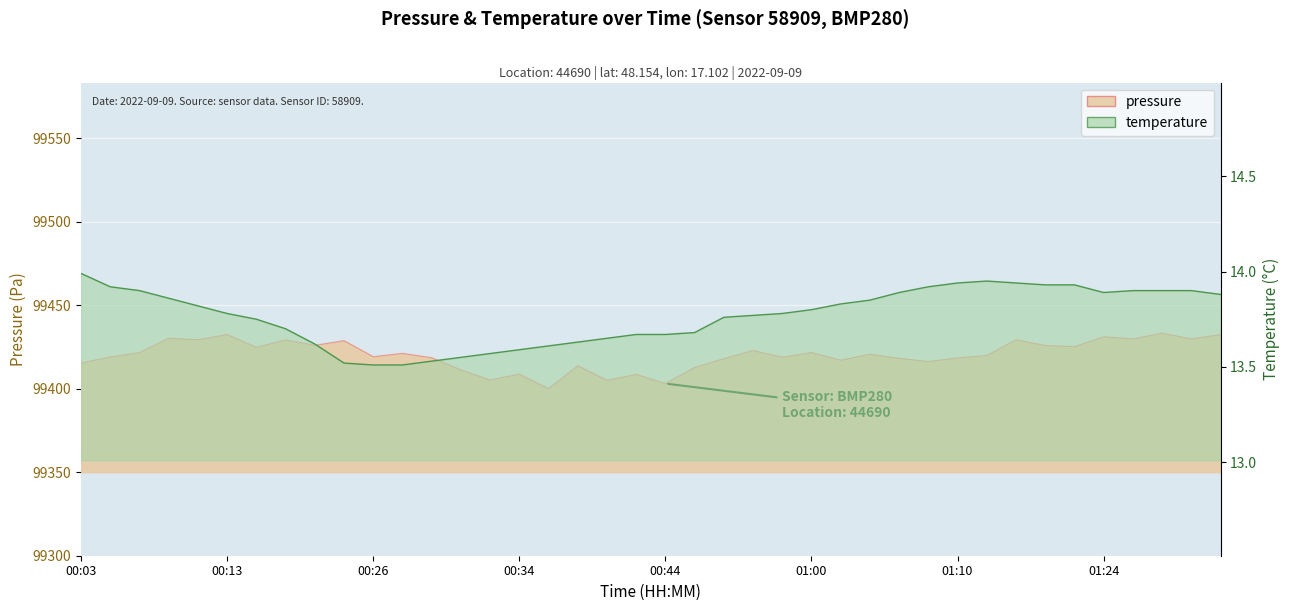

True or false: pressure has more than 0 points higher than both neighbors.

True